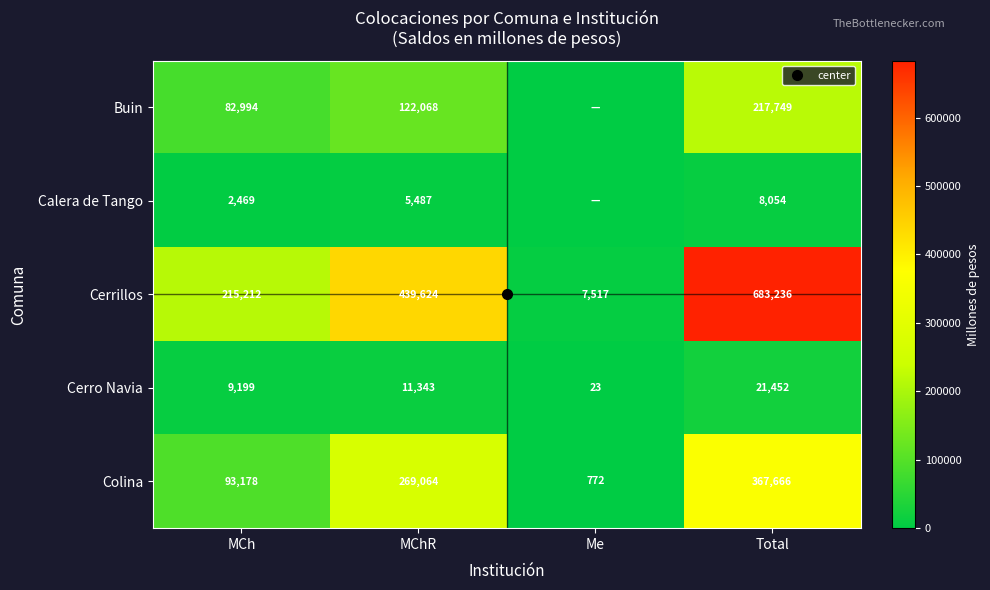

How many data points in Buin are above 122068?

2